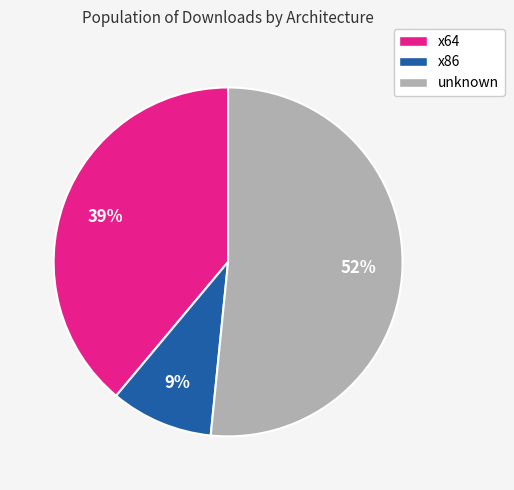

Count the number of slices in the pie.

3